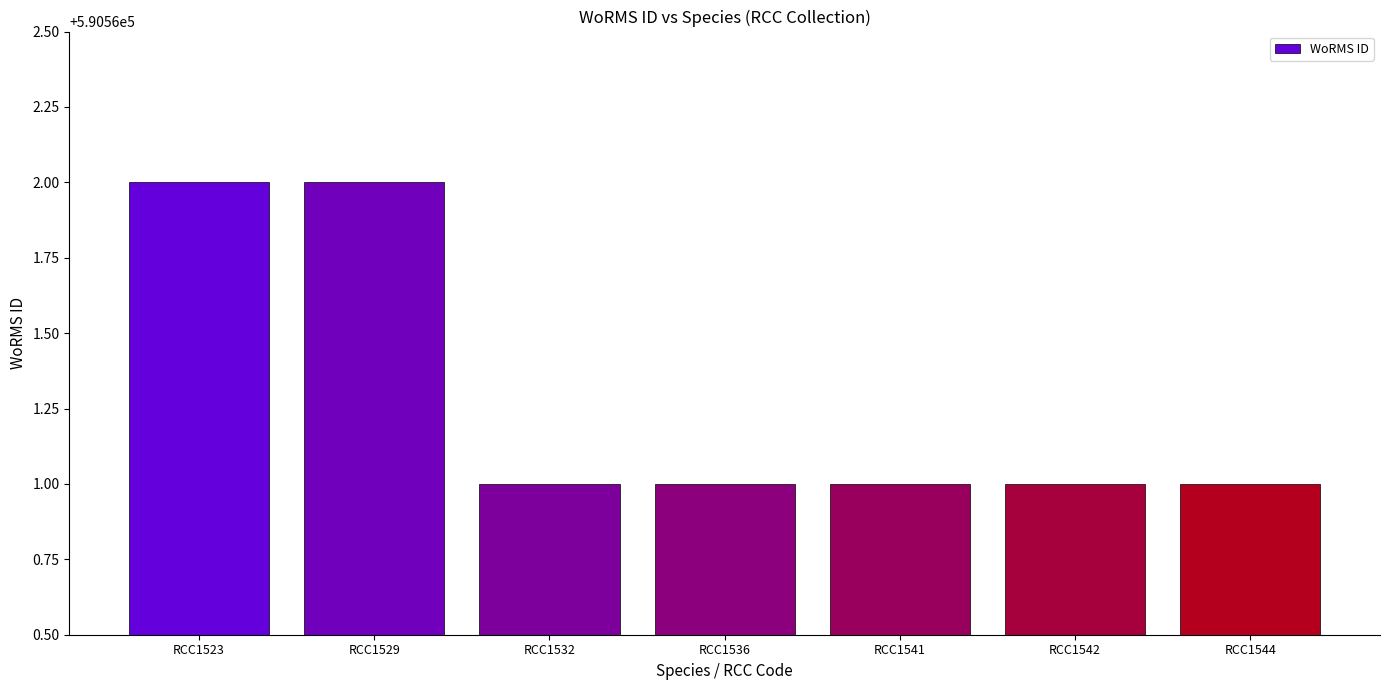

How many values are between 590561 and 590562?

7